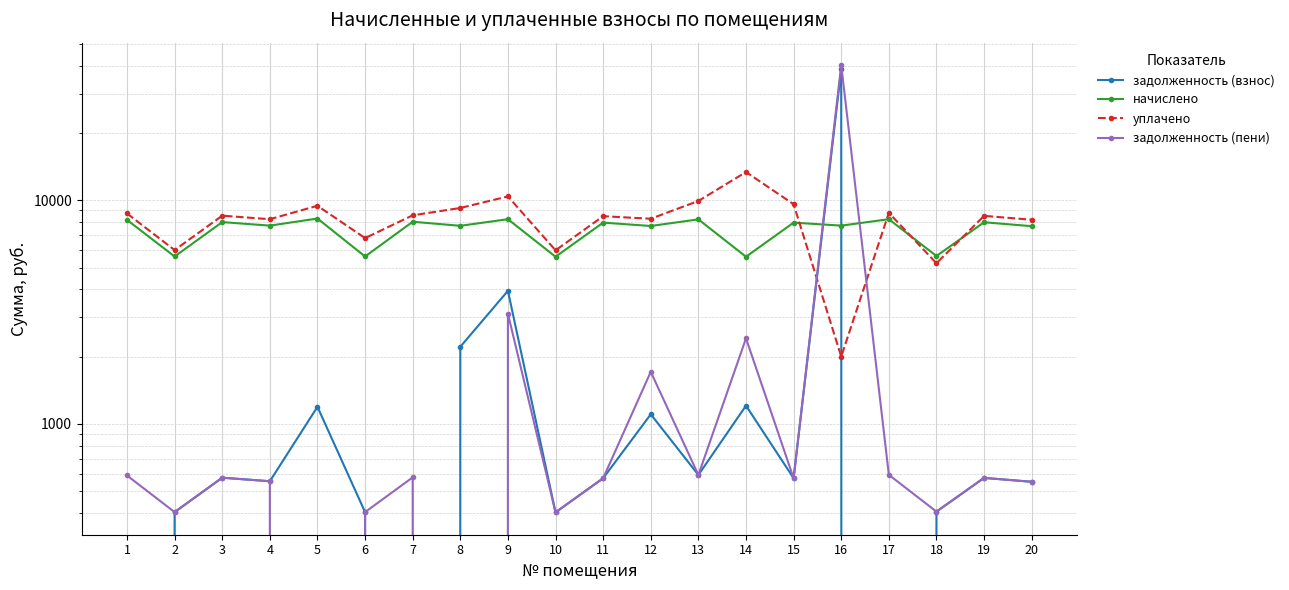

In начислено, how many points are higher than both neighbors (excluding endpoints)?

9